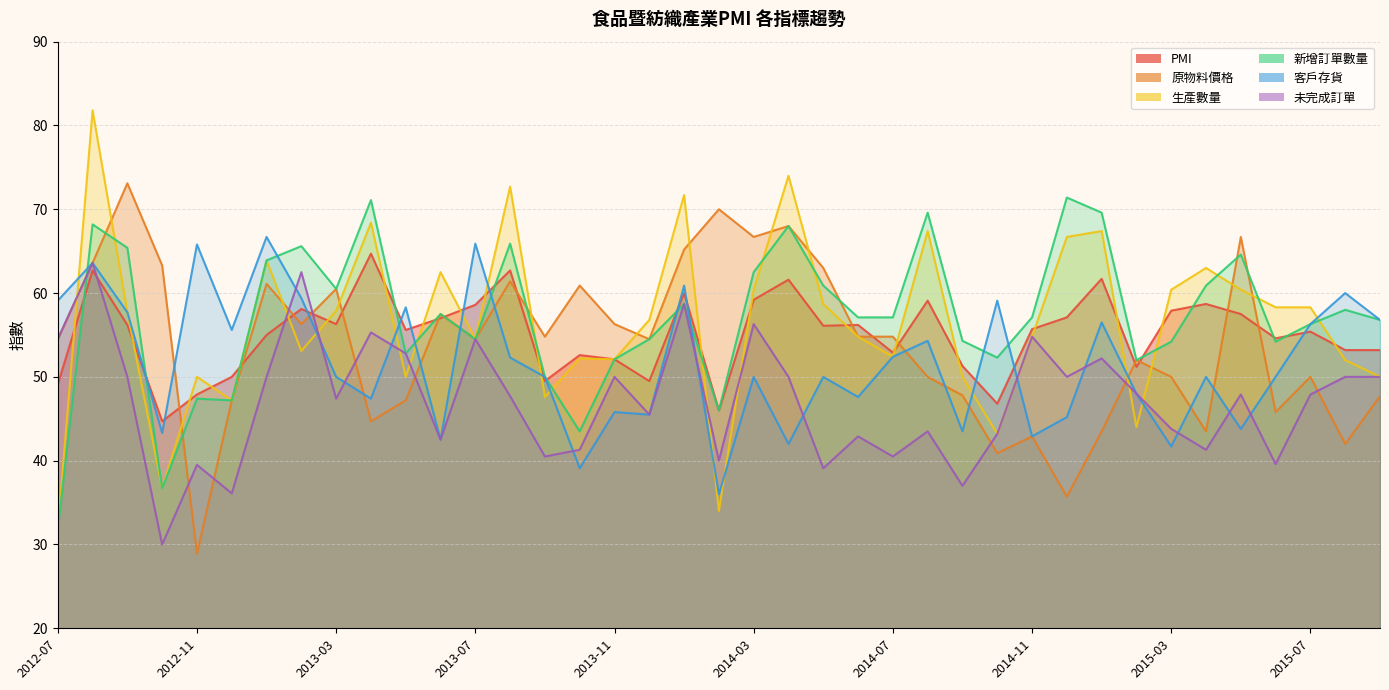

What is the value of the PMI point at the 37th from the left?

55.4